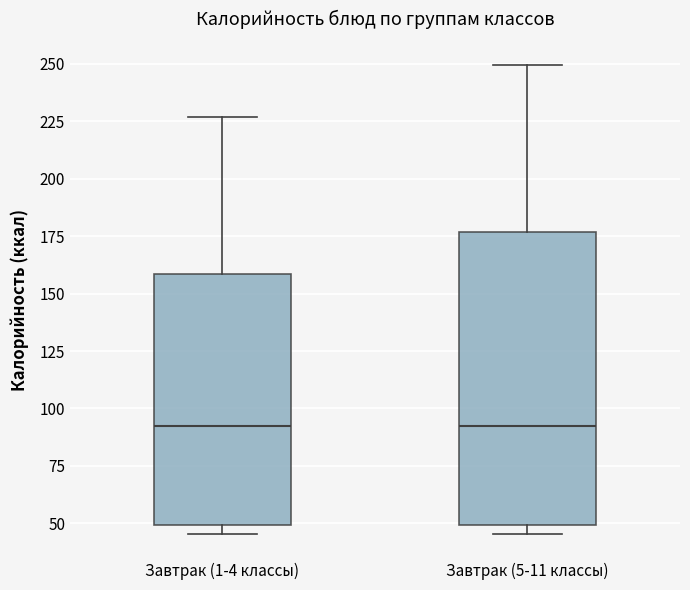

Reading left to right, read every box against the y-axis: the position of its median line, the range the box covers, and the ends of its whiskers. The values are not printed on the chart, so give them approximately, as read against the axis.

Завтрак (1-4 классы): median 95, box 50 to 160, whiskers 45 to 225
Завтрак (5-11 классы): median 95, box 50 to 175, whiskers 45 to 250